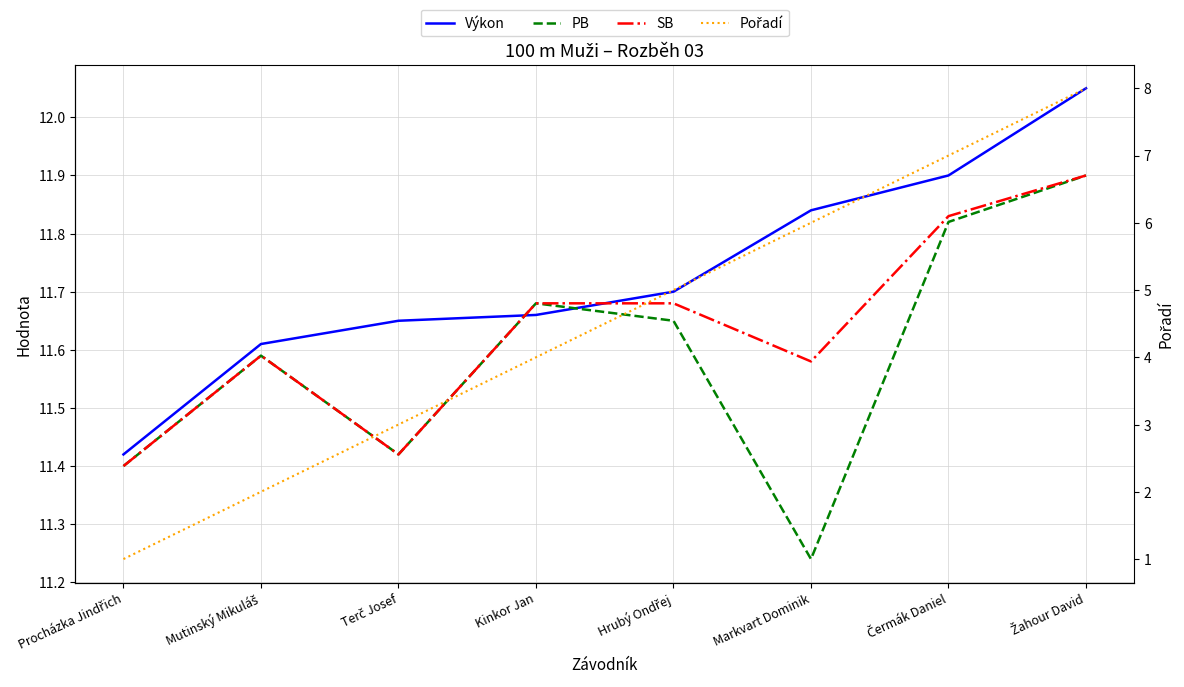

Does the chart display data point markers on the line(s)?

No